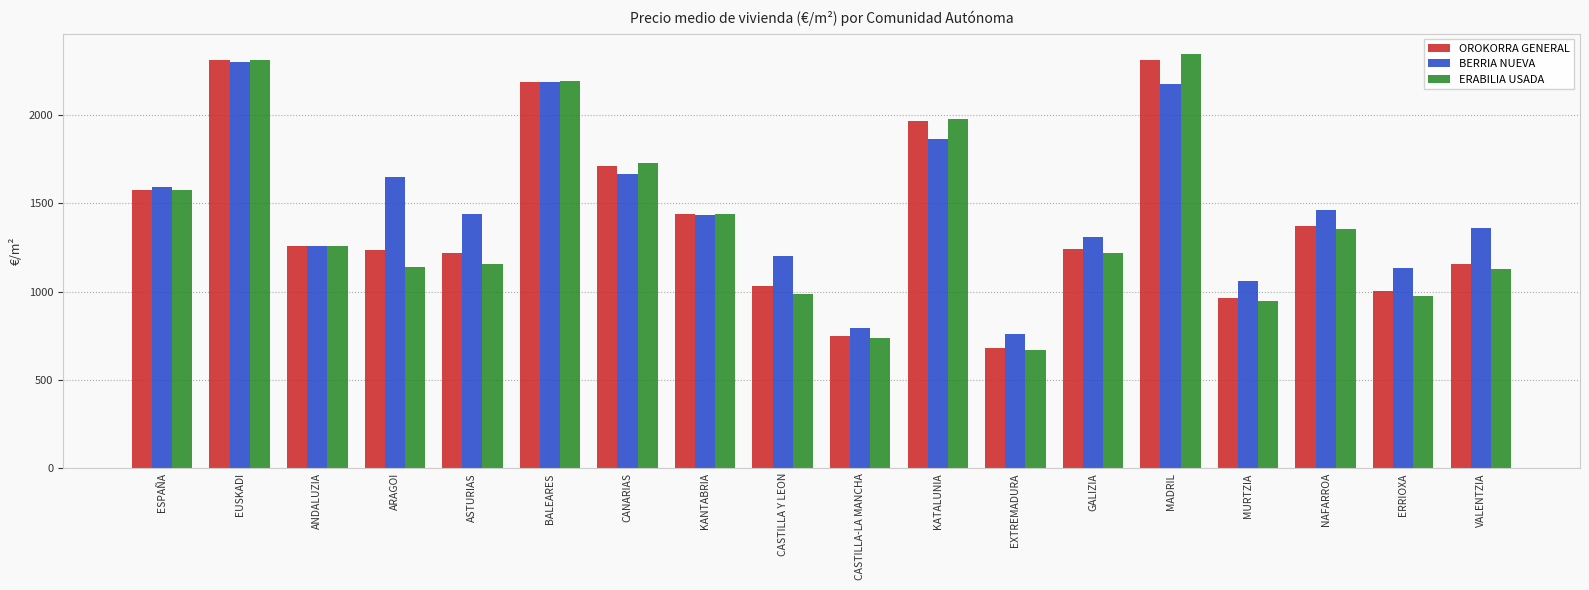

True or false: BERRIA NUEVA has a value of 757.9 at EXTREMADURA.

True